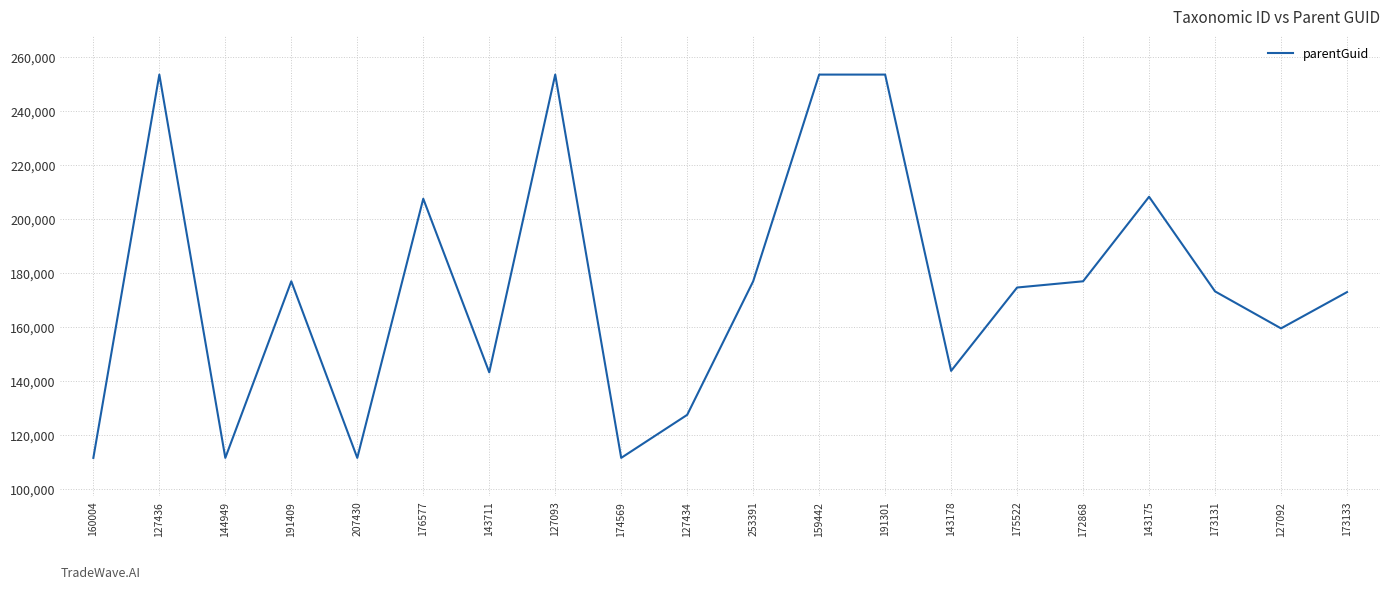

Is this an area chart (filled region under the line)?

No